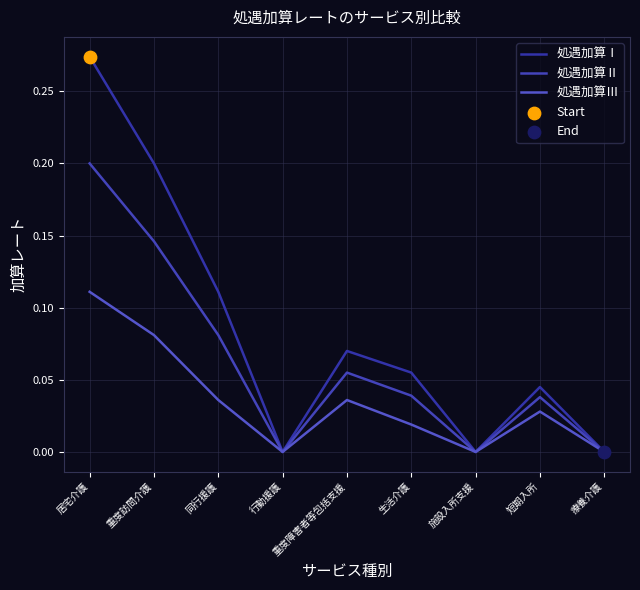

At how many categories does at least one series exceed 0?

6